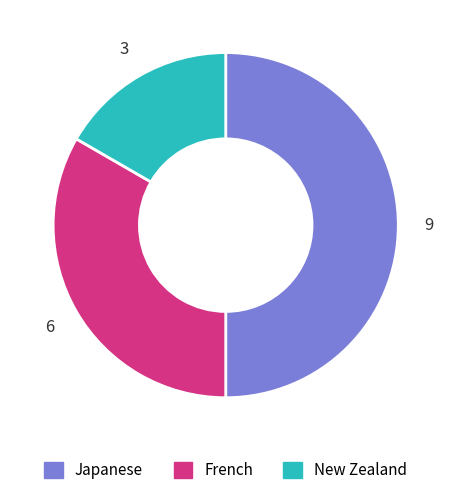

Which category has the biggest portion of the pie?

Japanese